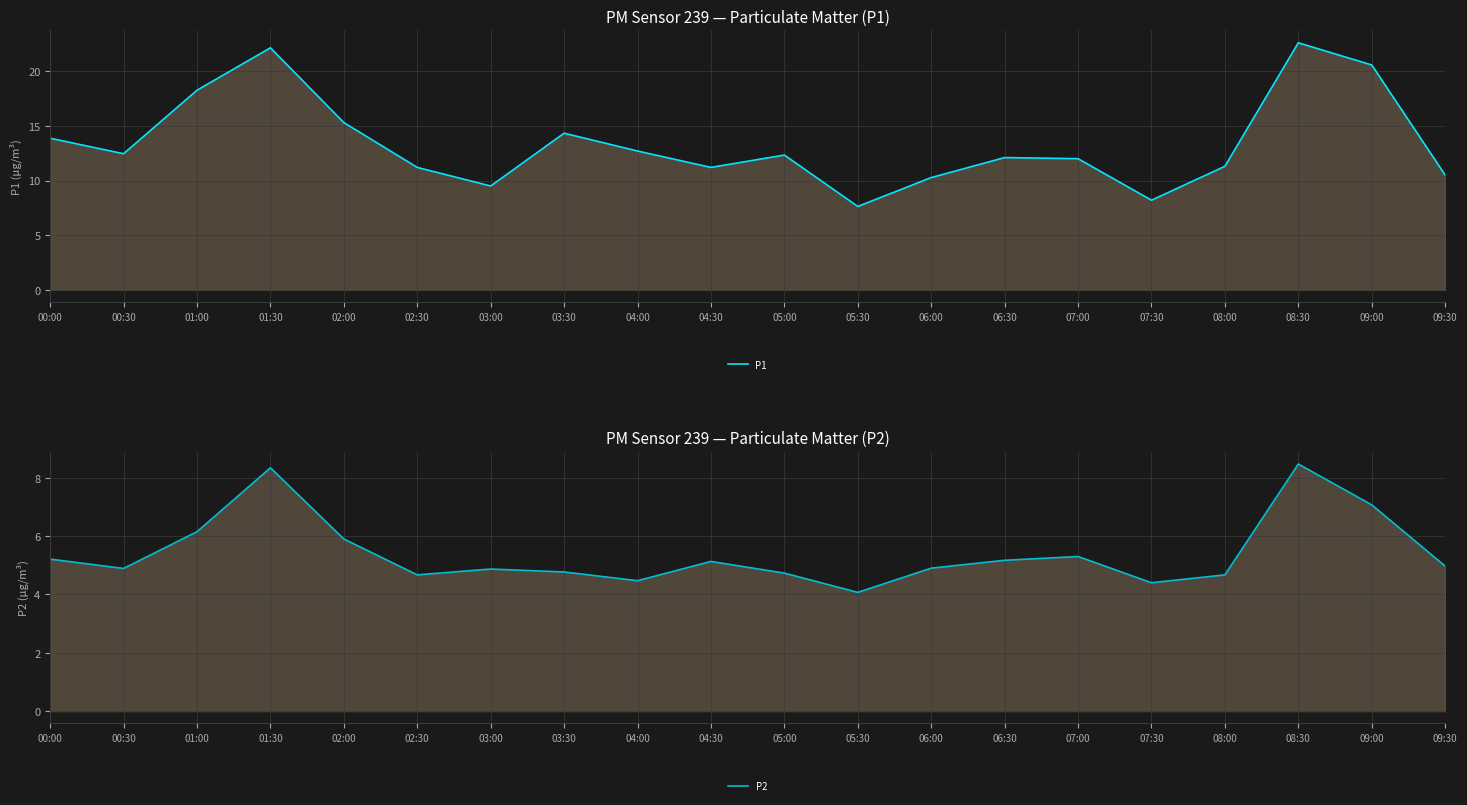

Which has a higher value, 06:30 or 01:30?

01:30